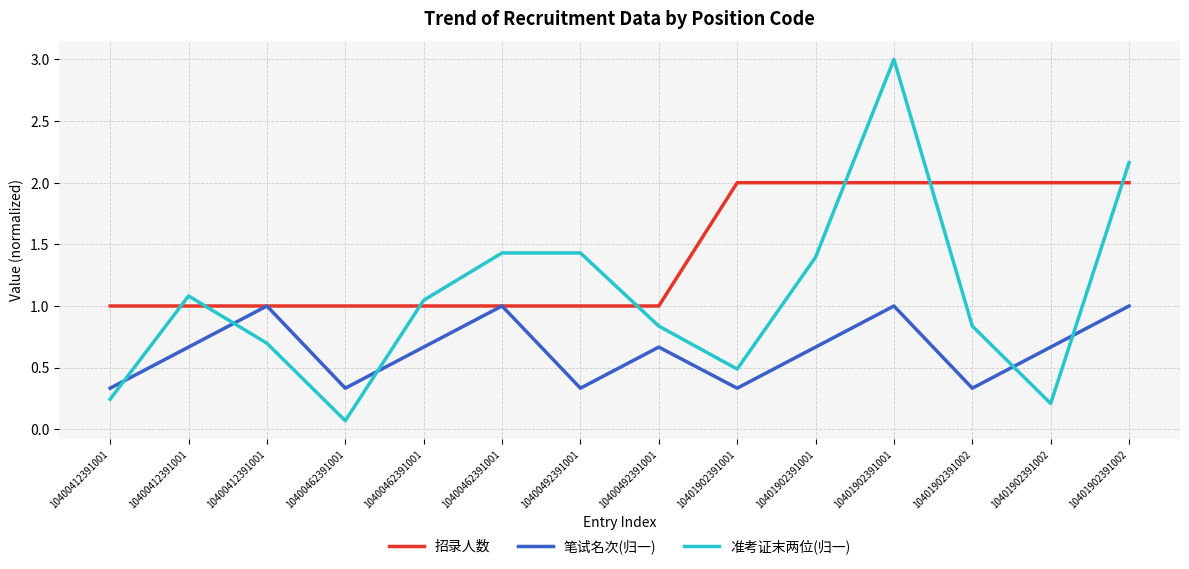

Count the number of categories in the chart.

14